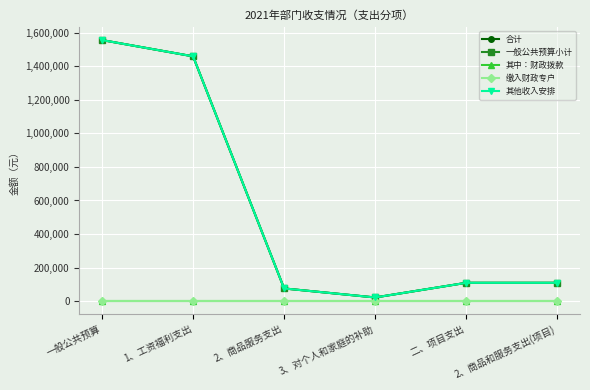

What is the average value of the 一般公共预算小计 series?

555176